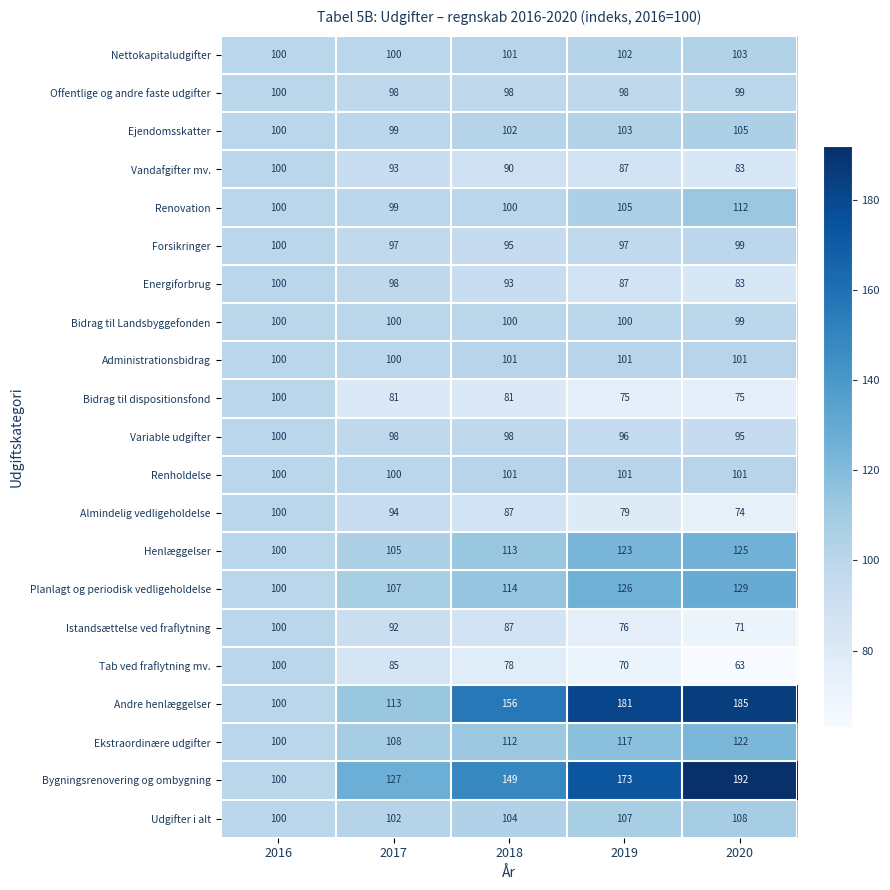

The value of Istandsættelse ved fraflytning at 2020 is 71. True or false?

True